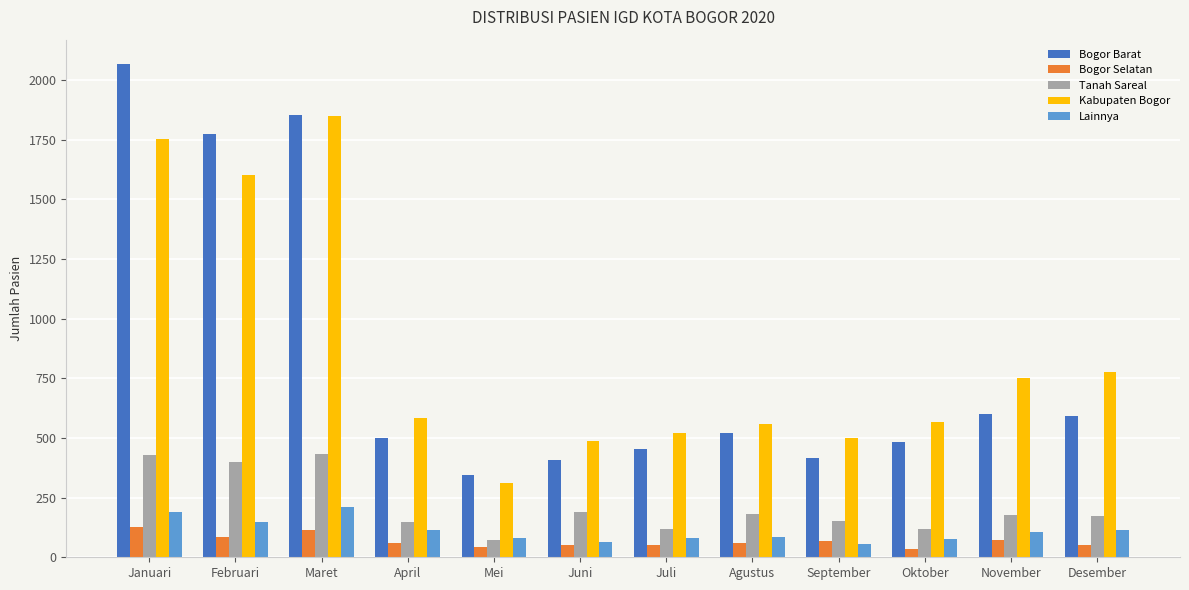

Rank the series by their maximum value, from lowest to highest.

Bogor Selatan, Lainnya, Tanah Sareal, Kabupaten Bogor, Bogor Barat